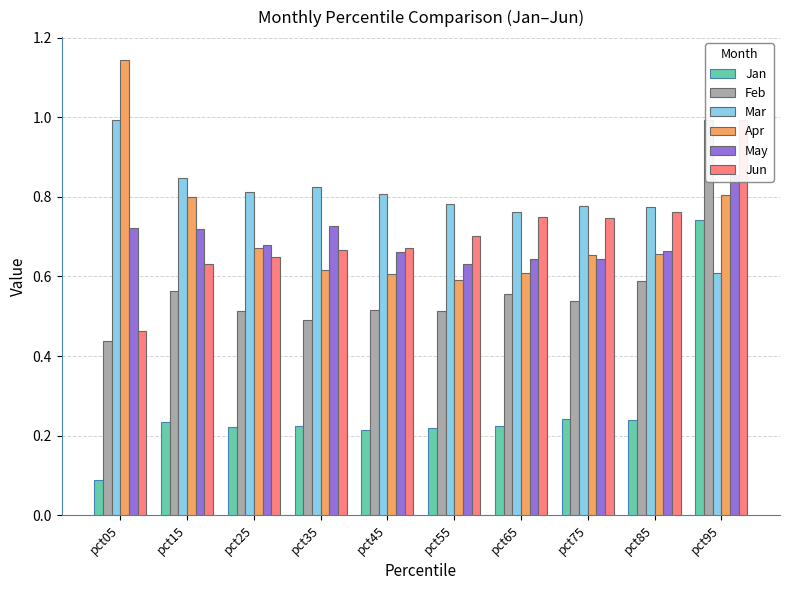

What is the sum of all May values?

6.9